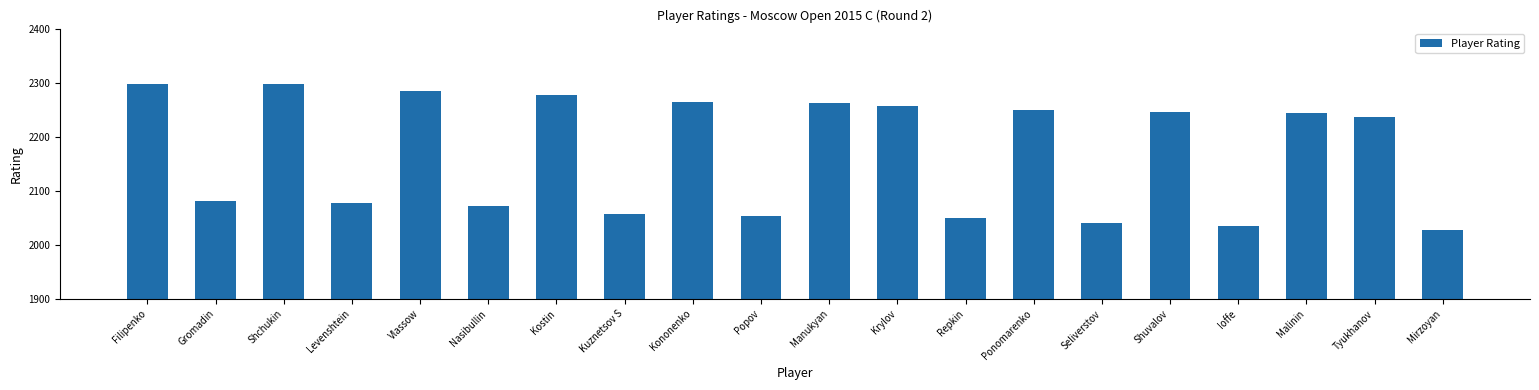

Which has a higher value, Nasibullin or Kononenko?

Kononenko